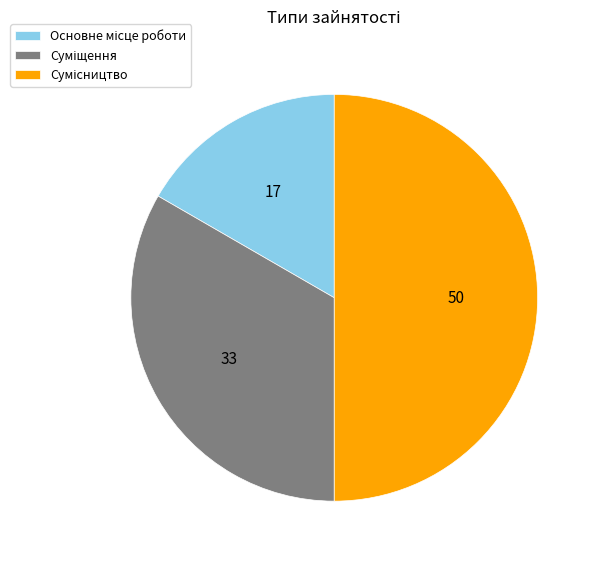

How many segments does this pie chart have?

3